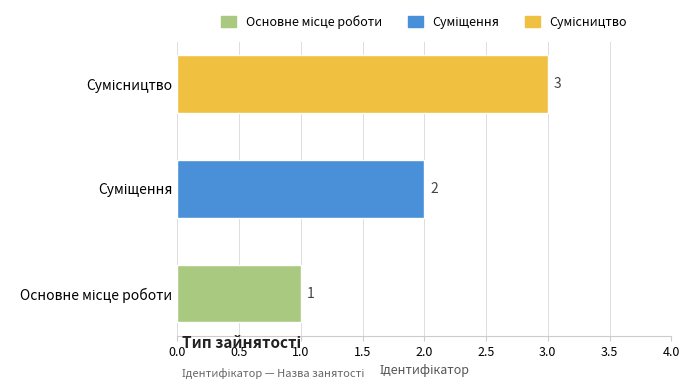

What is the smallest value displayed?

1